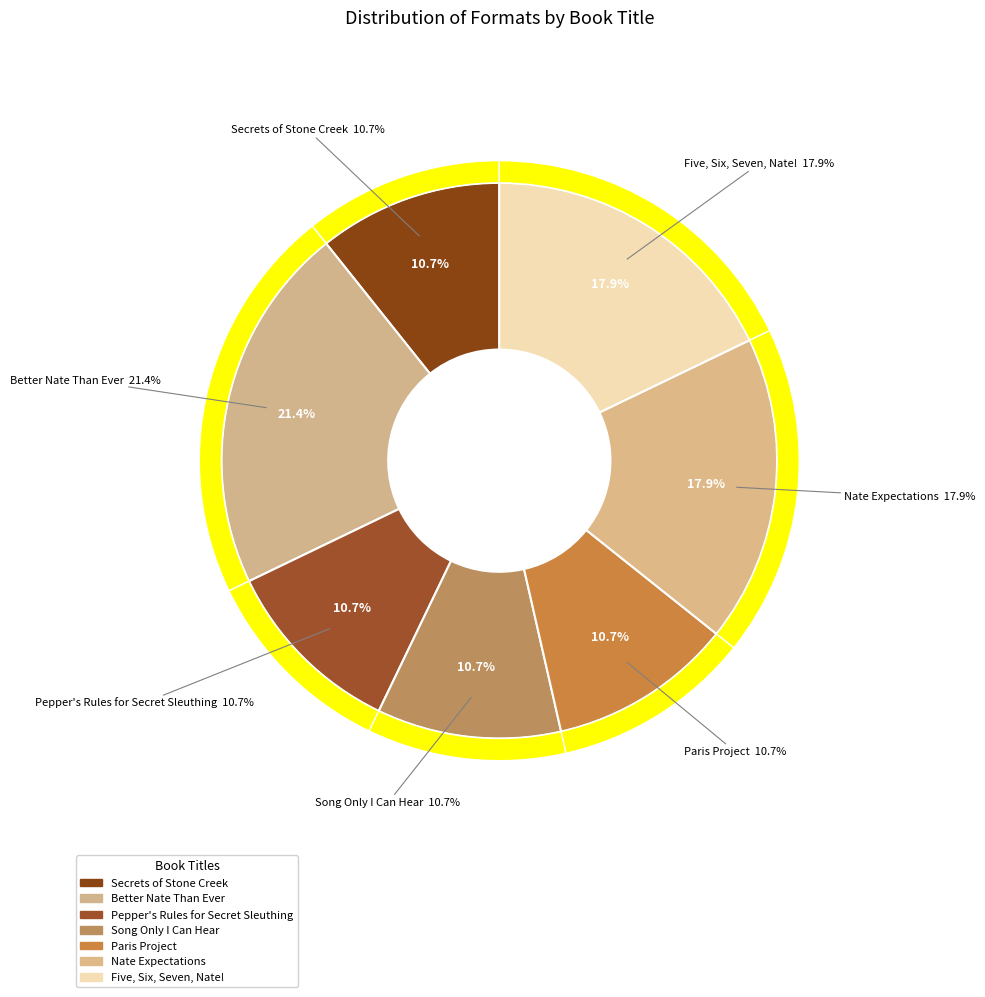

Which slice is the smallest?

Secrets of Stone Creek